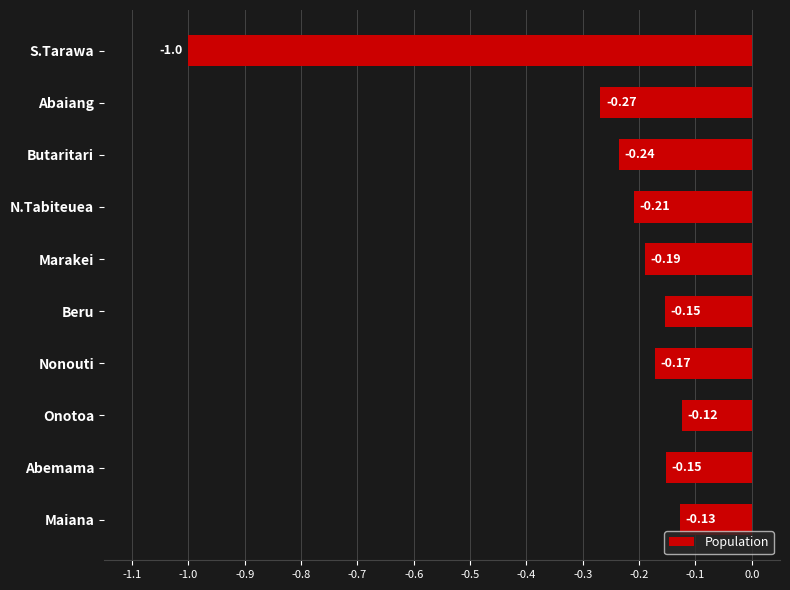

What is the label of the 9th bar from the top?

Abemama